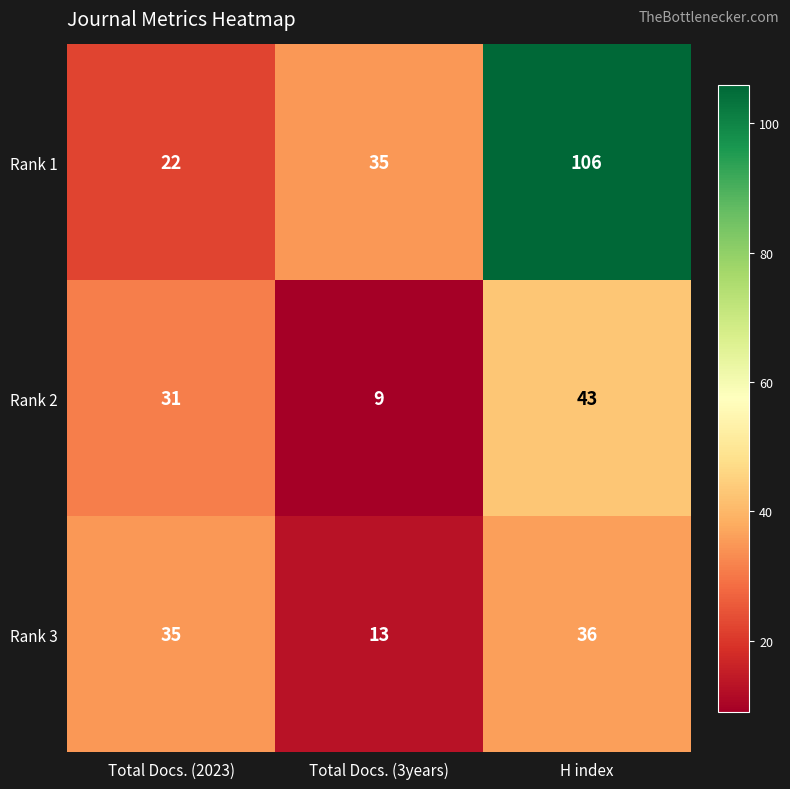

Rank the series at Total Docs. (3years) from highest to lowest value.

Rank 1, Rank 3, Rank 2